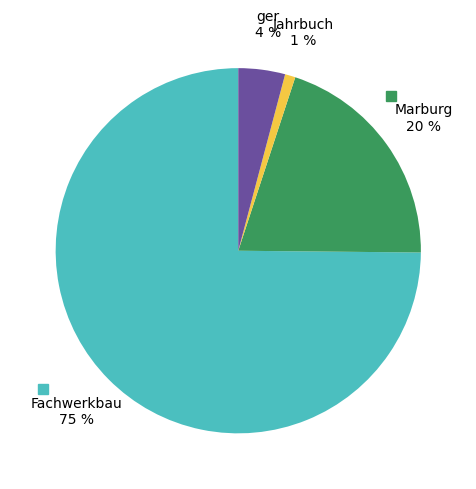

Is there a majority slice in this chart?

Yes